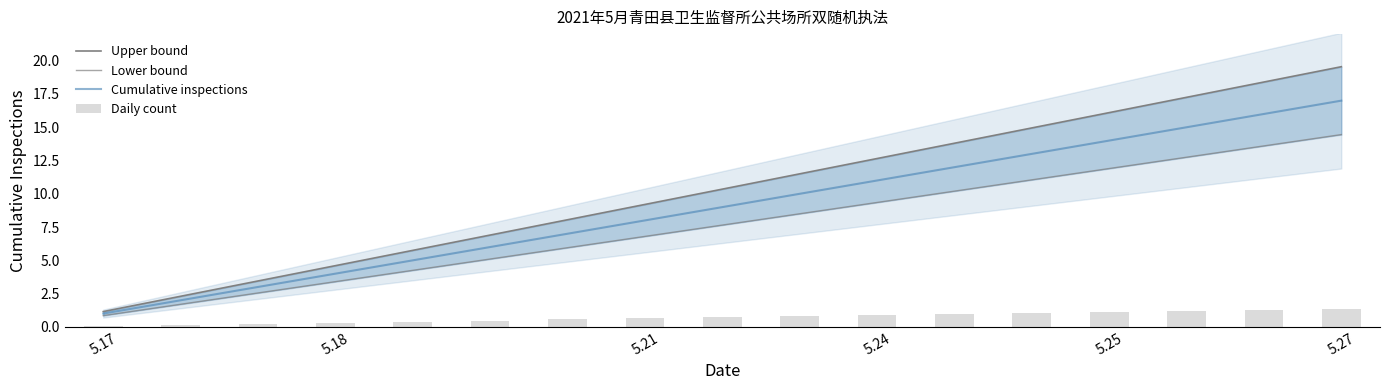

Is it true that Cumulative inspections equals 1 at 5.17?

True